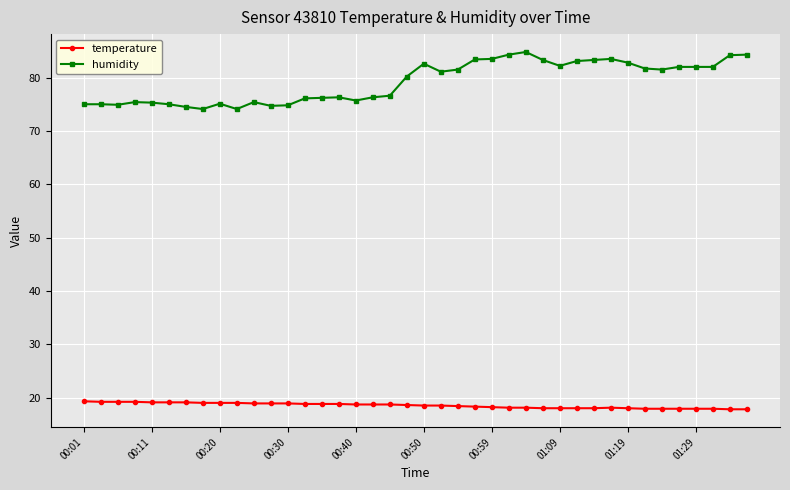

Which series has the largest total across all categories?

humidity